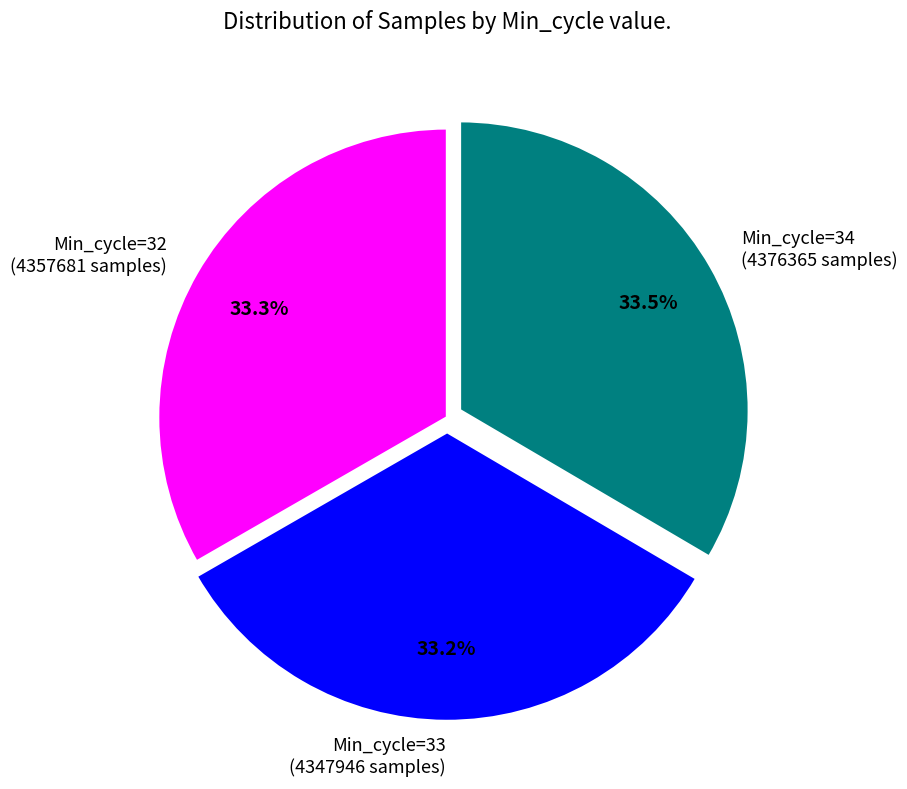

The Min_cycle=34 slice represents 48% of the pie. True or false?

False